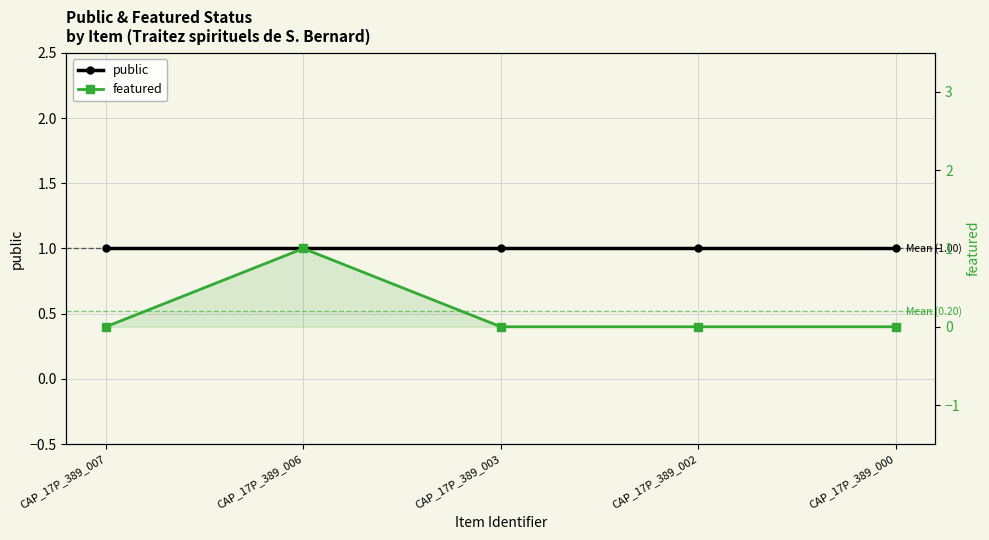

What are all the series names shown in the legend?

public, featured